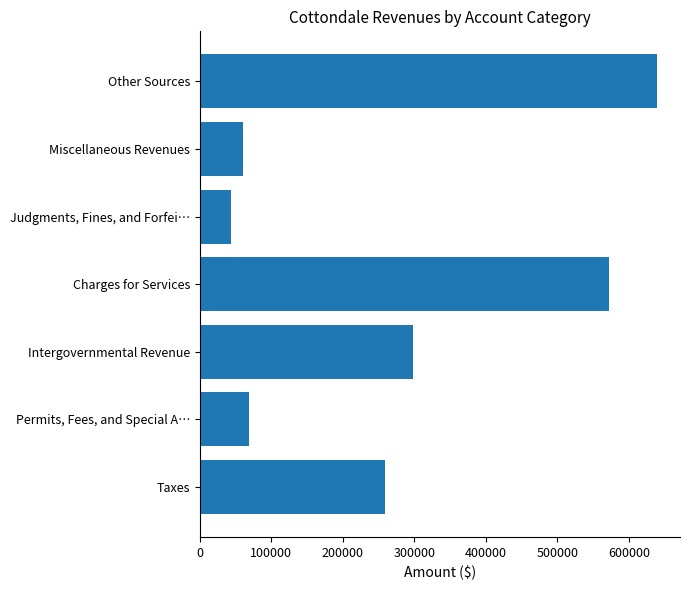

What is the sum of the values at Permits, Fees, and Special A… and Charges for Services?

641769